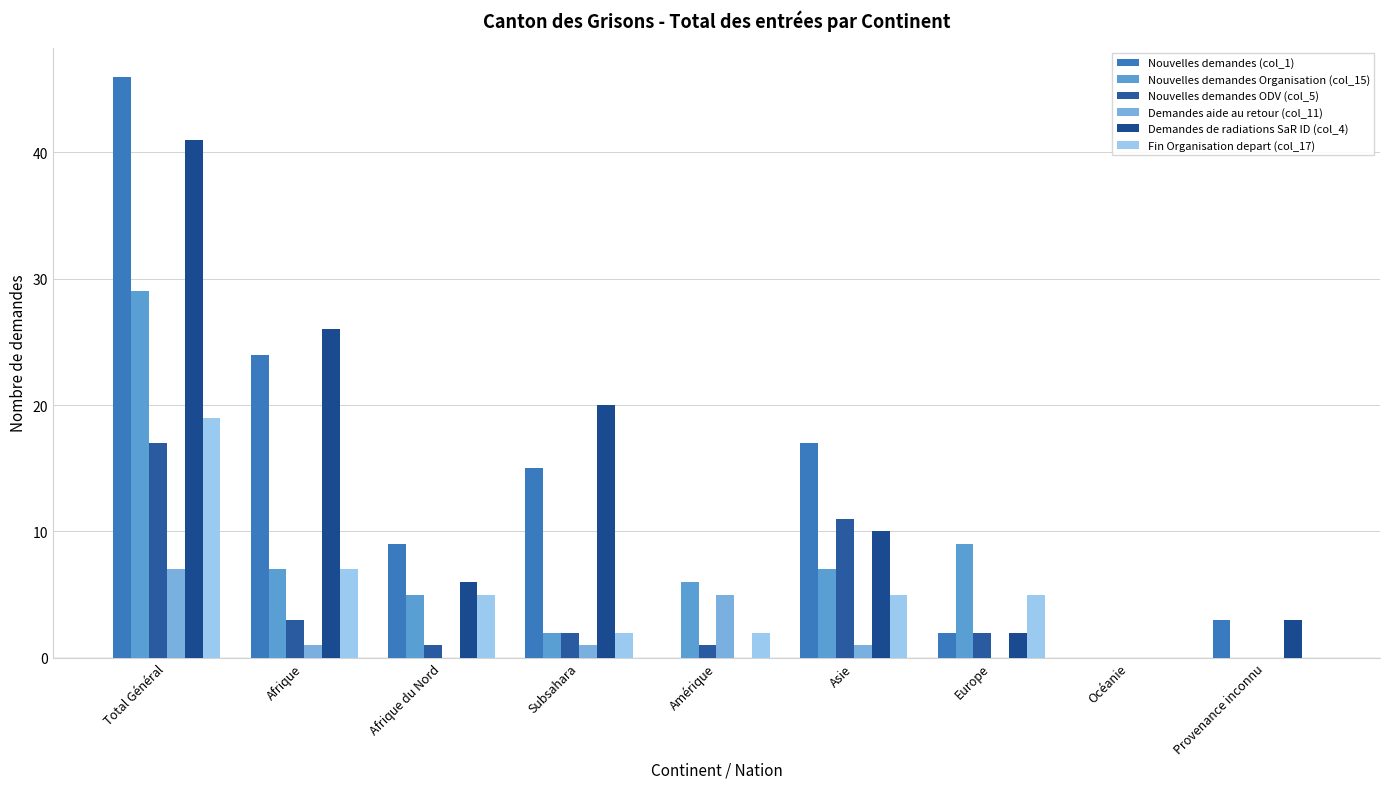

Reading right to left, list all the values displayed in this chart.

Nouvelles demandes (col_1): 3	0	2	17	0	15	9	24	46
Nouvelles demandes Organisation (col_15): 0	0	9	7	6	2	5	7	29
Nouvelles demandes ODV (col_5): 0	0	2	11	1	2	1	3	17
Demandes aide au retour (col_11): 0	0	0	1	5	1	0	1	7
Demandes de radiations SaR ID (col_4): 3	0	2	10	0	20	6	26	41
Fin Organisation depart (col_17): 0	0	5	5	2	2	5	7	19